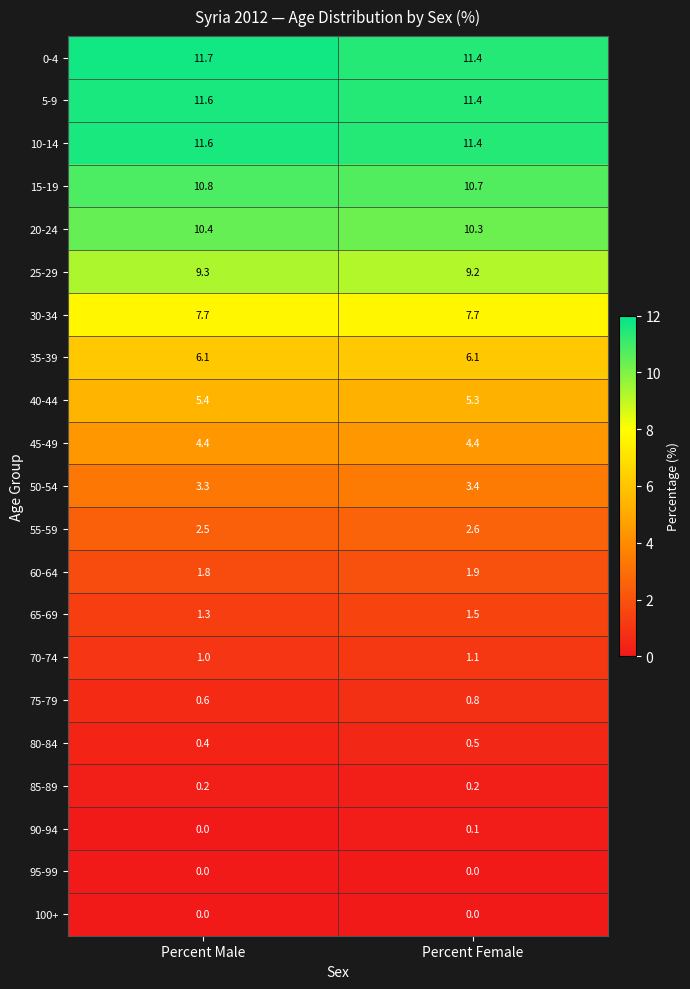

What is the sum of all 70-74 values?

2.1